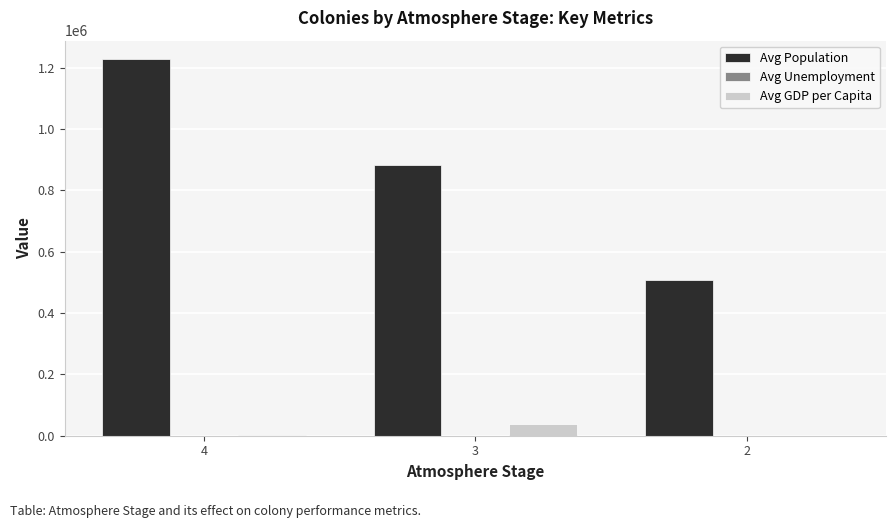

What is the greatest value displayed?

1226579